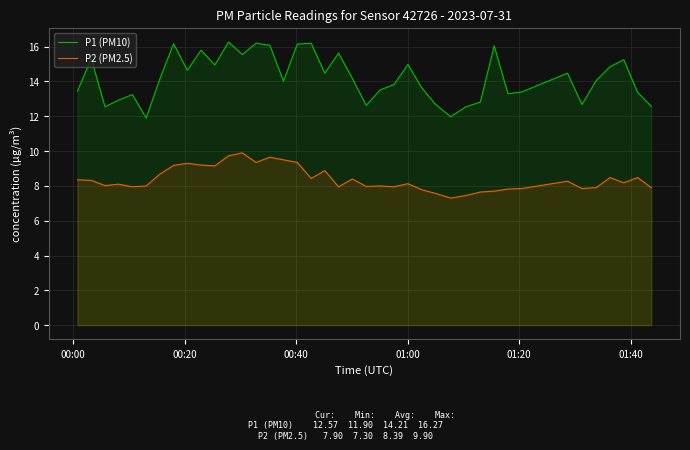

In P2 (PM2.5), how many points are lower than both neighbors (excluding endpoints)?

11